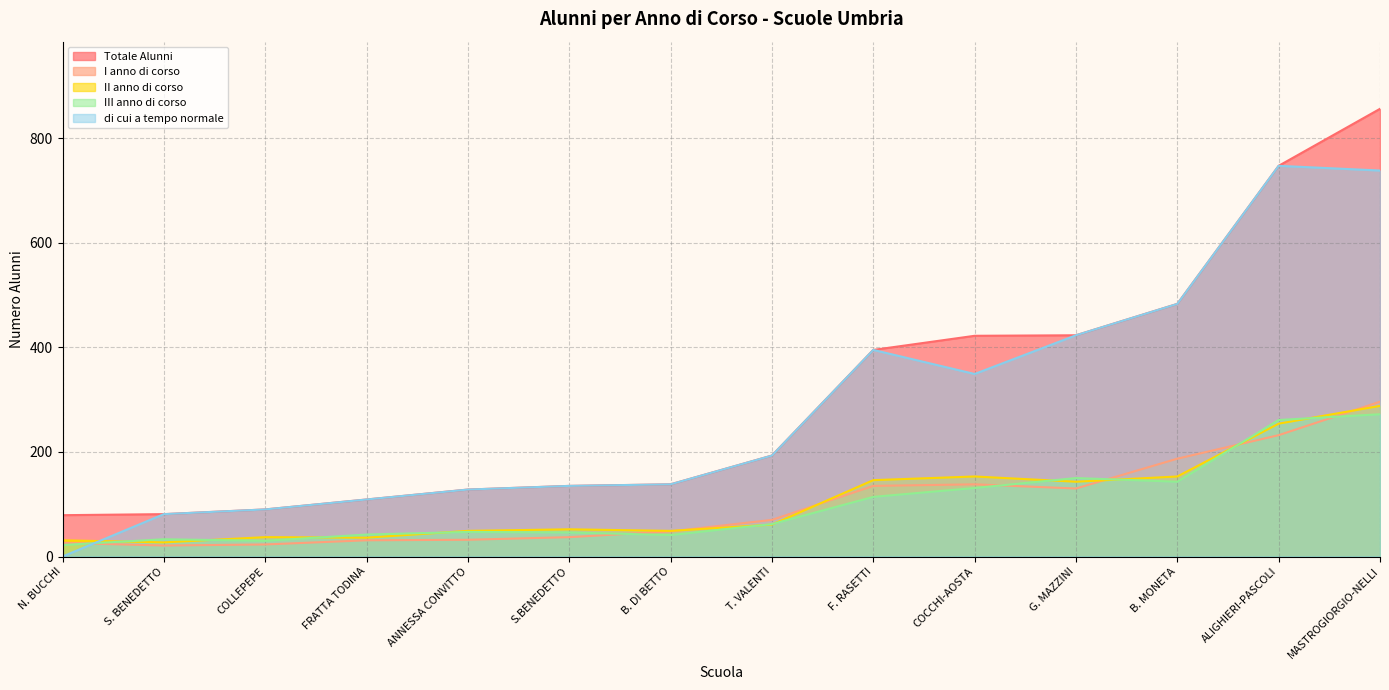

Reading left to right, extract all data points from this chart.

Totale Alunni: B. DI BETTO=138	ANNESSA CONVITTO=128	F. RASETTI=395	G. MAZZINI=423	B. MONETA=483	COCCHI-AOSTA=422	COLLEPEPE=90	FRATTA TODINA=109	ALIGHIERI-PASCOLI=747	MASTROGIORGIO-NELLI=856	N. BUCCHI=79	S.BENEDETTO=135	S. BENEDETTO=81	T. VALENTI=193
I anno di corso: B. DI BETTO=48	ANNESSA CONVITTO=32	F. RASETTI=135	G. MAZZINI=130	B. MONETA=187	COCCHI-AOSTA=138	COLLEPEPE=23	FRATTA TODINA=31	ALIGHIERI-PASCOLI=232	MASTROGIORGIO-NELLI=296	N. BUCCHI=26	S.BENEDETTO=37	S. BENEDETTO=21	T. VALENTI=70
II anno di corso: B. DI BETTO=49	ANNESSA CONVITTO=49	F. RASETTI=146	G. MAZZINI=143	B. MONETA=153	COCCHI-AOSTA=153	COLLEPEPE=37	FRATTA TODINA=36	ALIGHIERI-PASCOLI=254	MASTROGIORGIO-NELLI=288	N. BUCCHI=31	S.BENEDETTO=52	S. BENEDETTO=27	T. VALENTI=61
III anno di corso: B. DI BETTO=41	ANNESSA CONVITTO=47	F. RASETTI=114	G. MAZZINI=150	B. MONETA=143	COCCHI-AOSTA=131	COLLEPEPE=30	FRATTA TODINA=42	ALIGHIERI-PASCOLI=261	MASTROGIORGIO-NELLI=272	N. BUCCHI=22	S.BENEDETTO=46	S. BENEDETTO=33	T. VALENTI=62
di cui a tempo normale: B. DI BETTO=138	ANNESSA CONVITTO=128	F. RASETTI=395	G. MAZZINI=423	B. MONETA=483	COCCHI-AOSTA=349	COLLEPEPE=90	FRATTA TODINA=109	ALIGHIERI-PASCOLI=747	MASTROGIORGIO-NELLI=738	N. BUCCHI=0	S.BENEDETTO=135	S. BENEDETTO=81	T. VALENTI=193